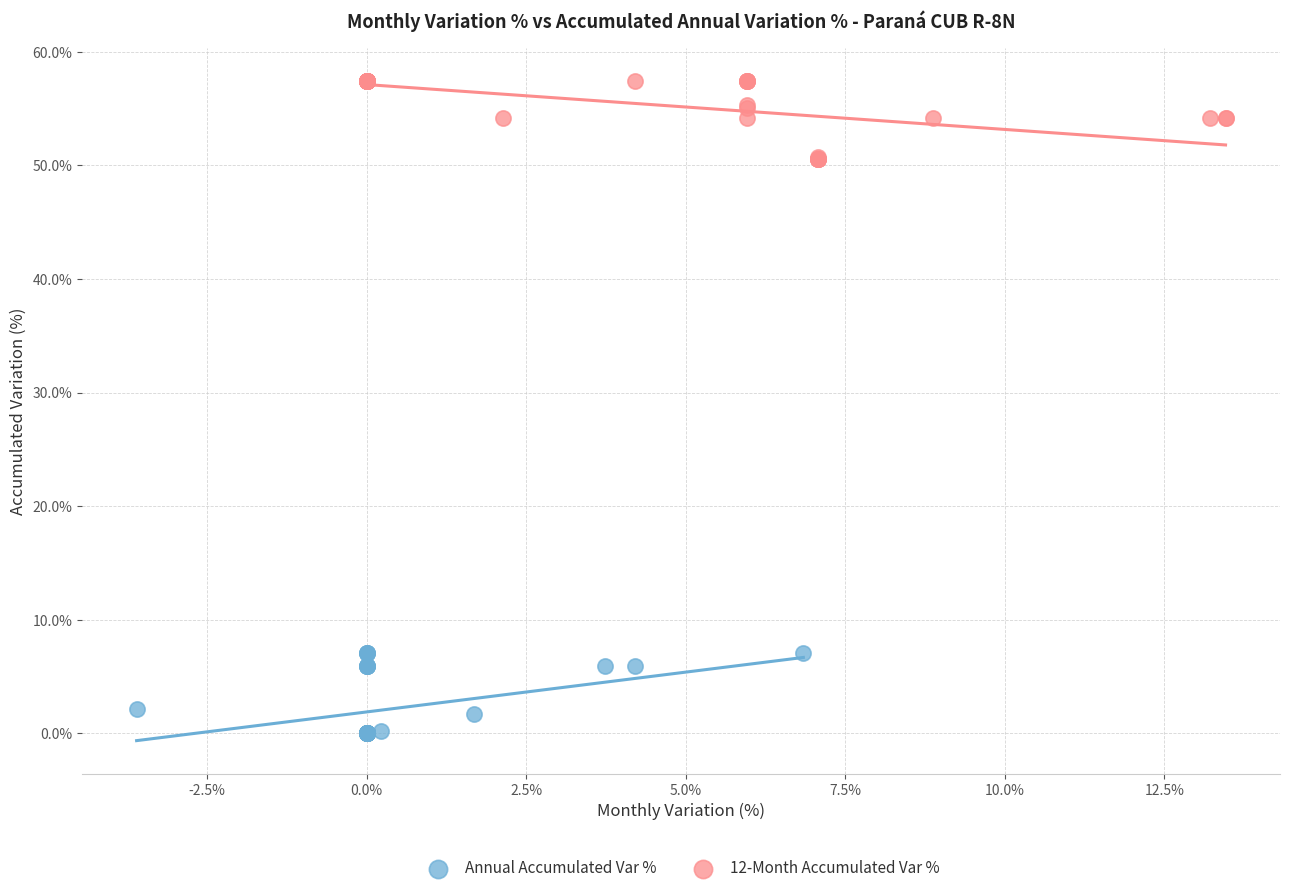

Which series reaches the maximum Y coordinate?

12-Month Accumulated Var %